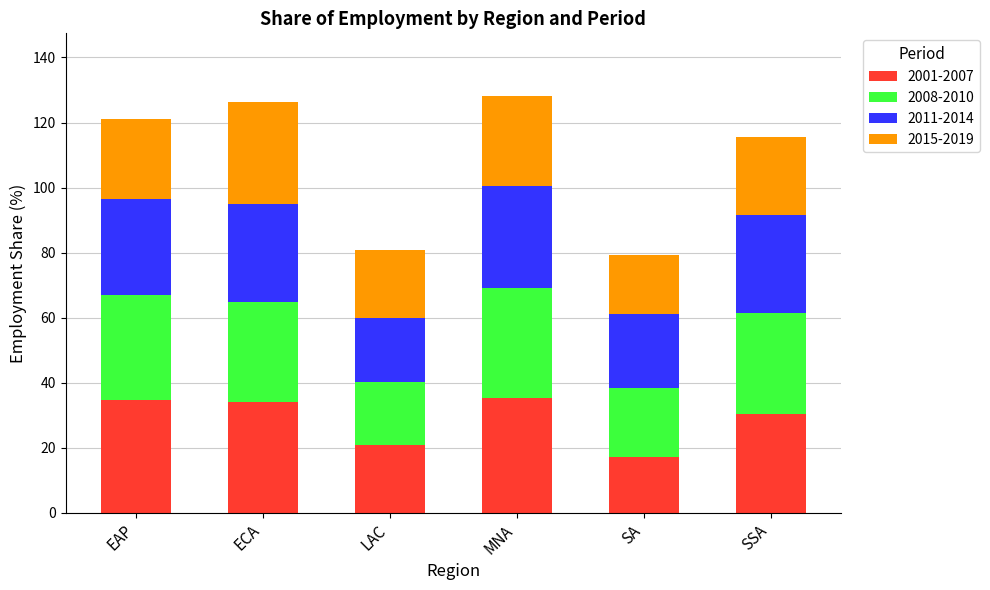

At which label does 2001-2007 reach its minimum?

SA